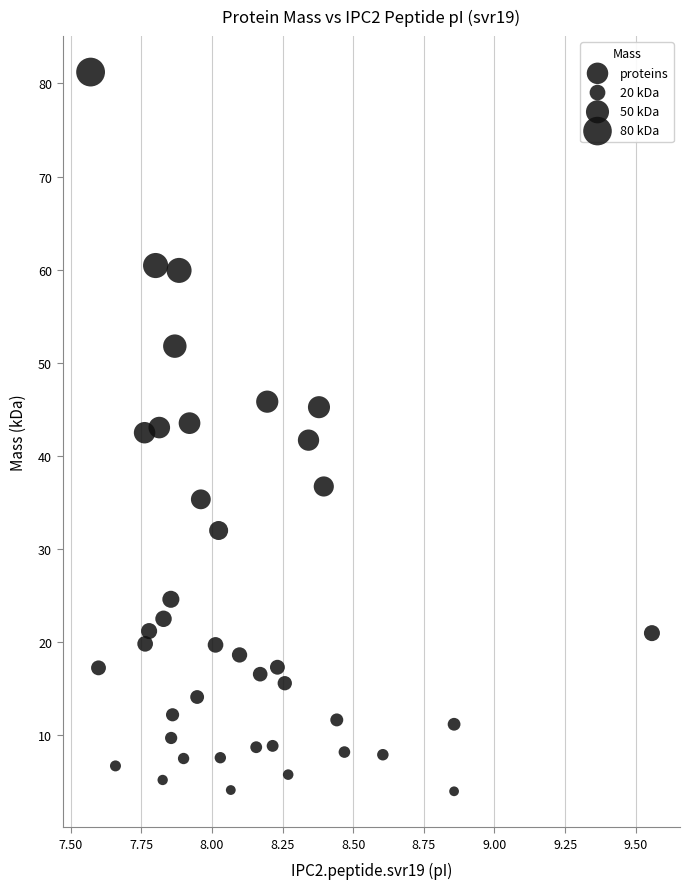

What is the range of Y values (max minus min)?

77.3